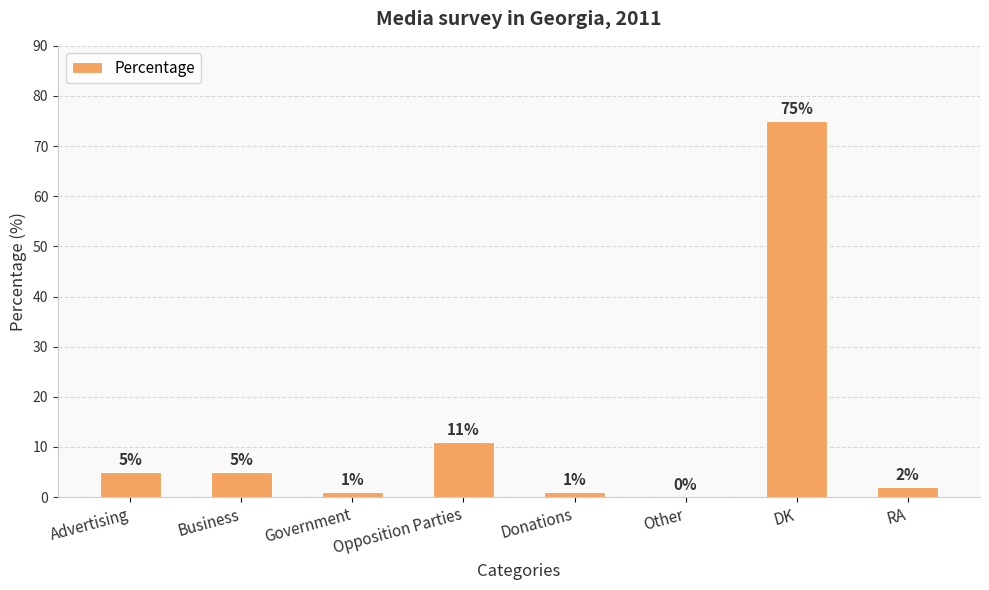

What is the difference between the values at Donations and Other?

1